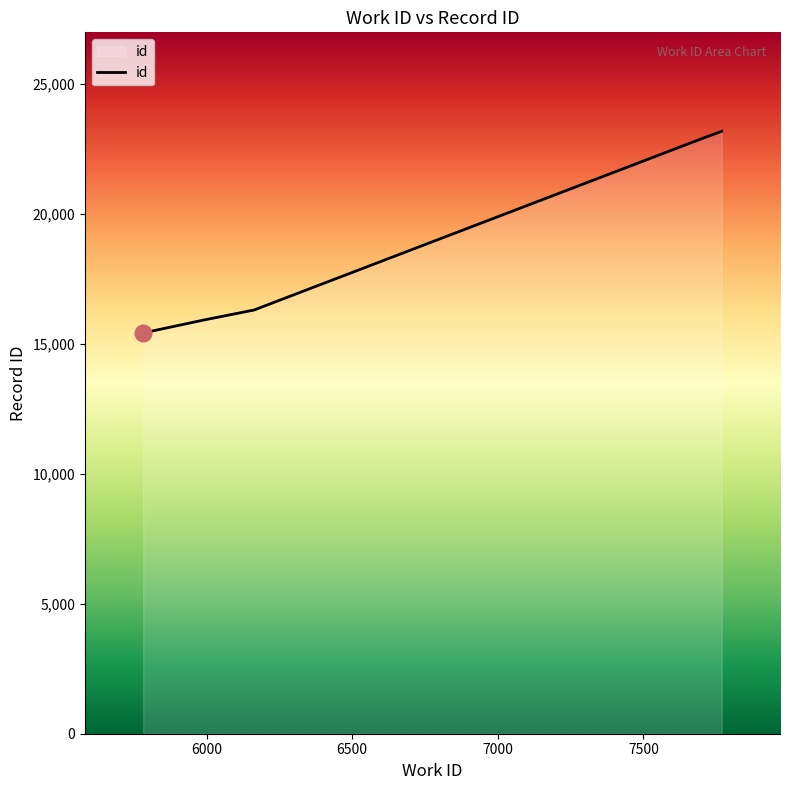

What is the smallest value displayed?

15428